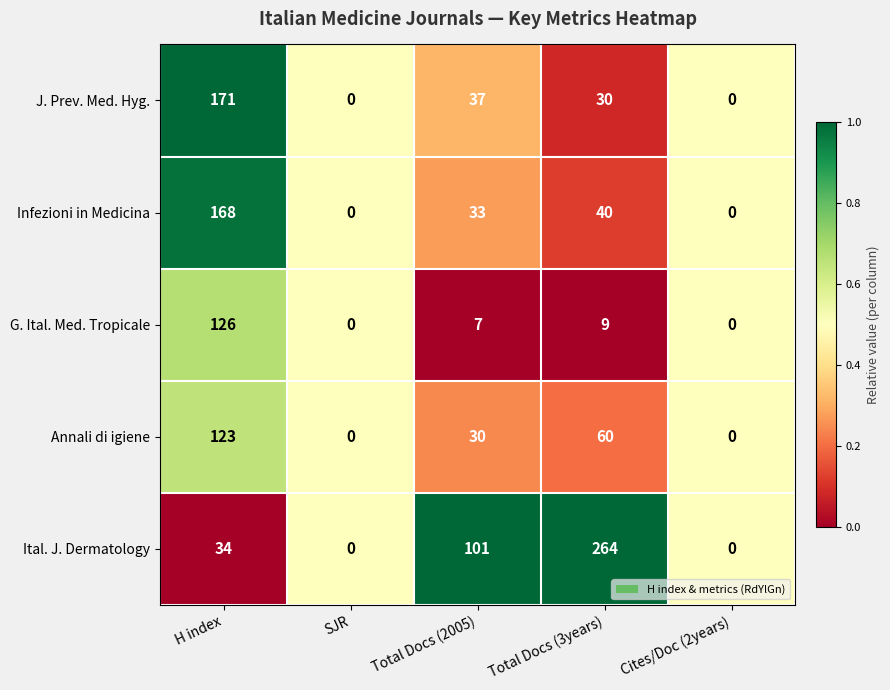

The value of Ital. J. Dermatology at H index is 51. True or false?

False